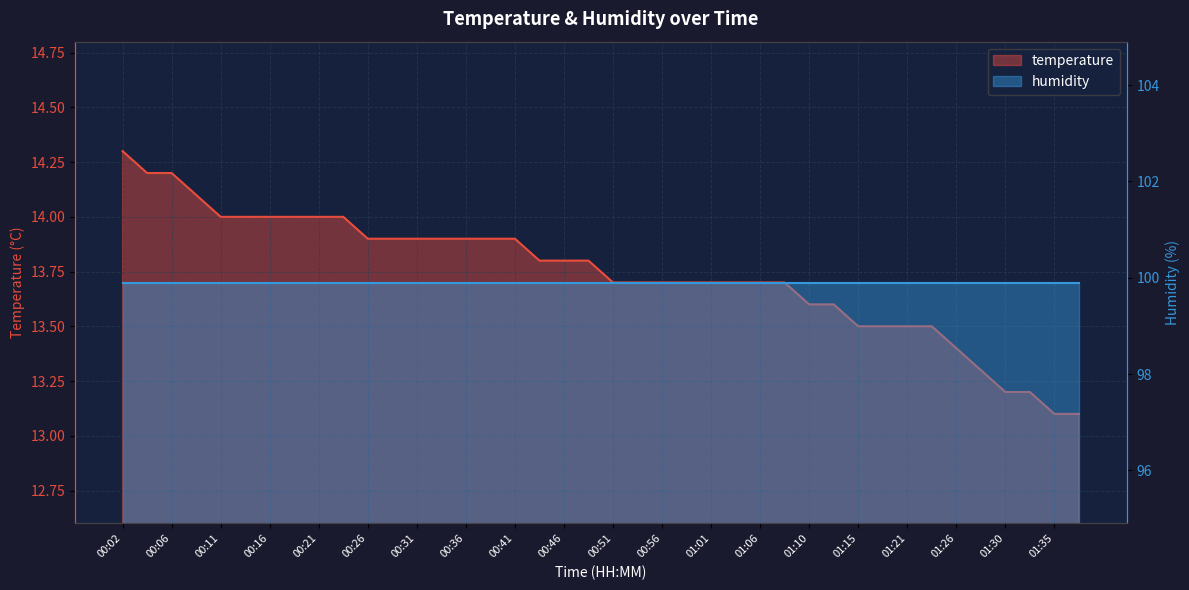

Does the chart display data point markers on the line(s)?

No